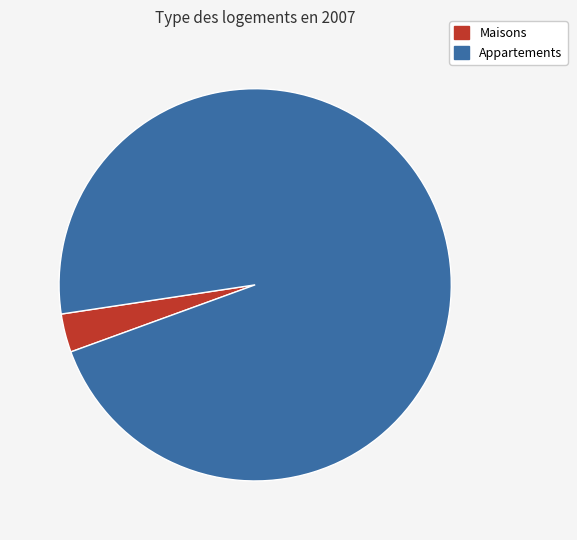

Count the number of slices in the pie.

2